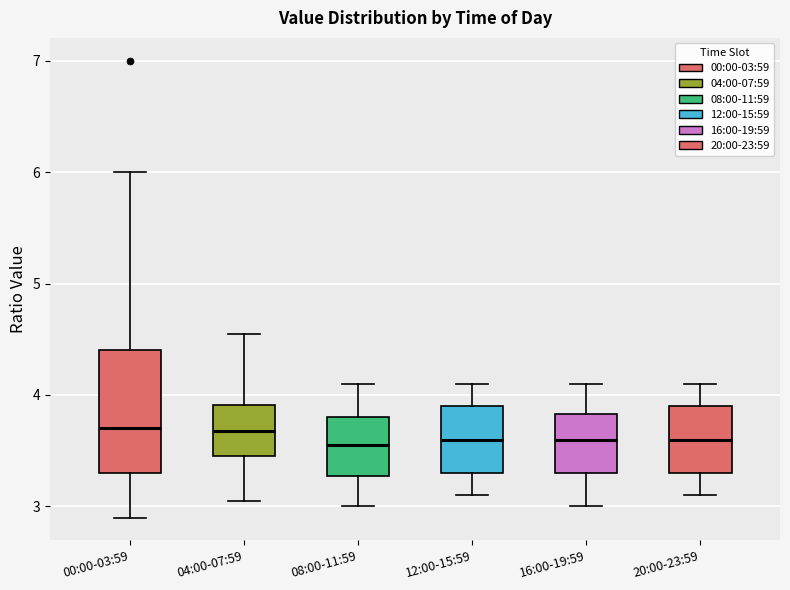

Where does the upper whisker of the box for 08:00-11:59 end on the y-axis? The values are not printed on the chart, so give them approximately, as read against the axis.

4.1